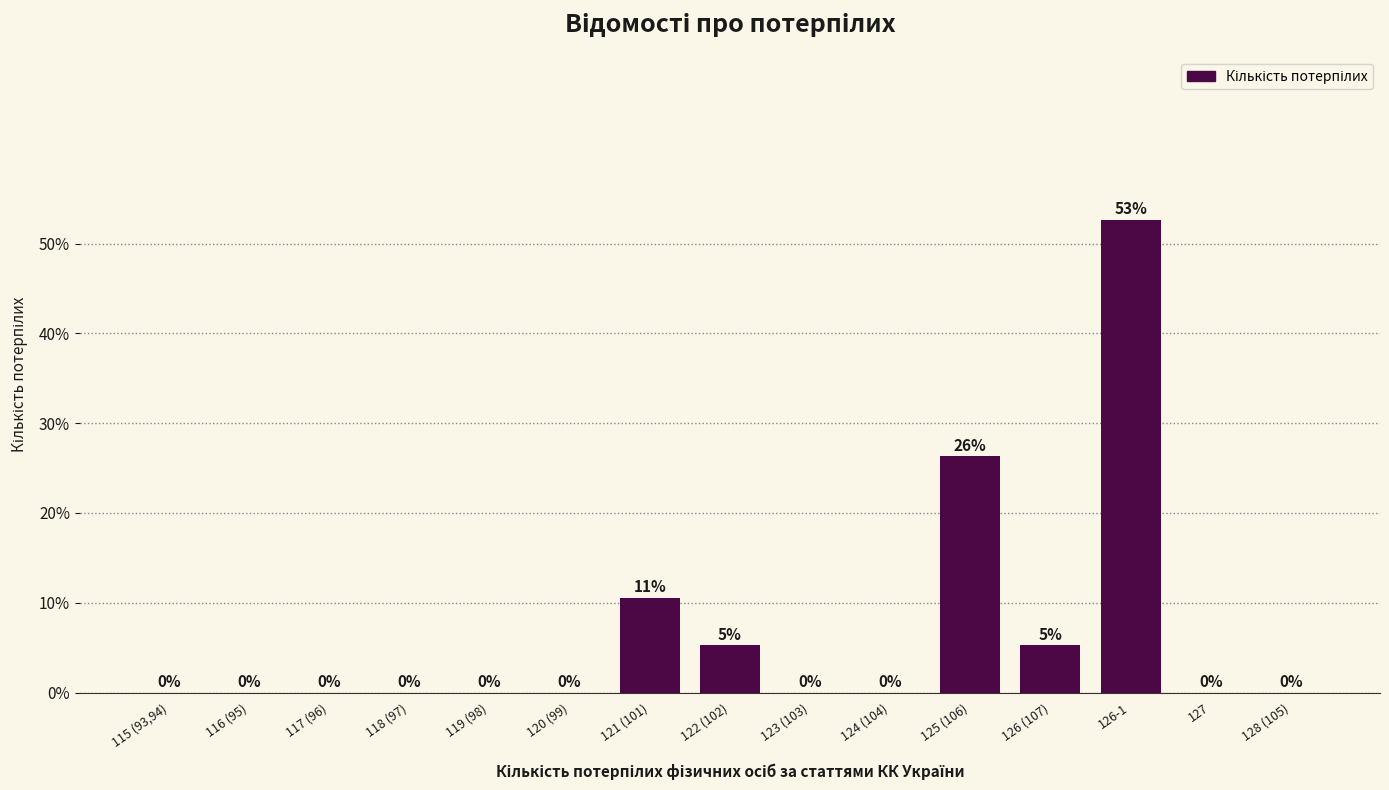

What is the sum of all values?

100.0